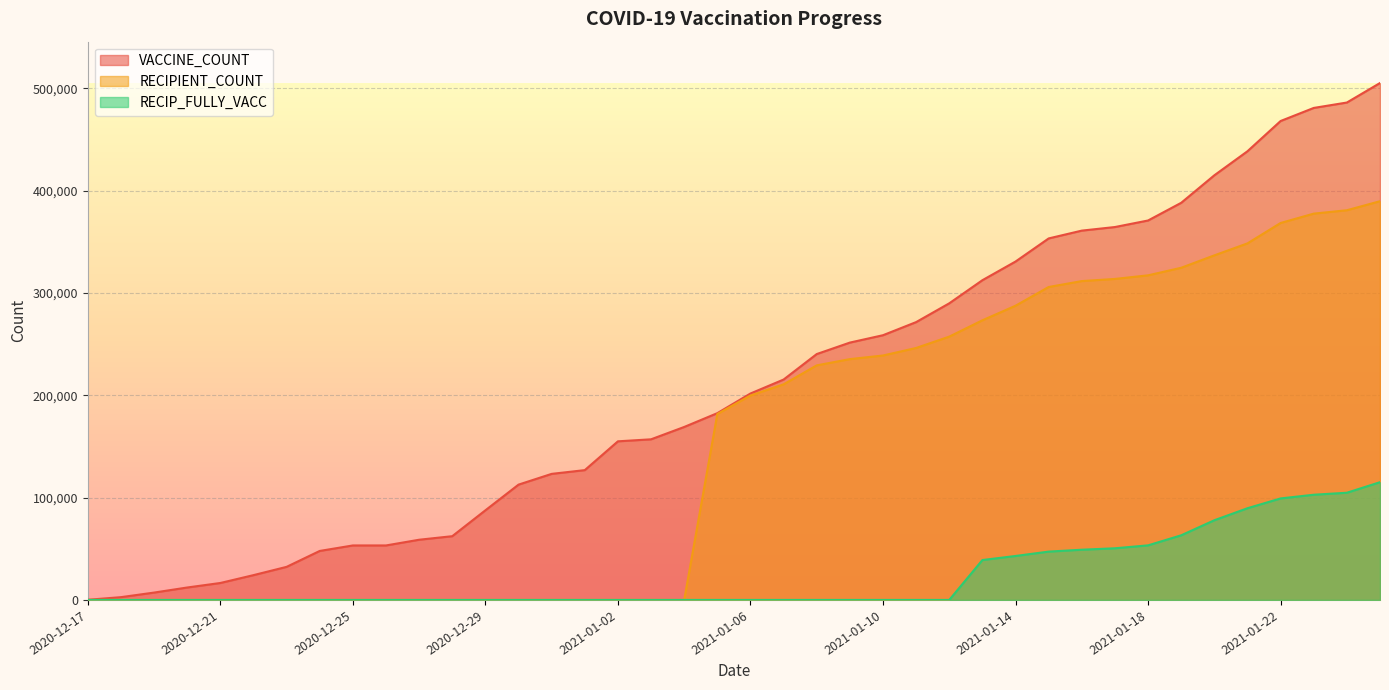

How many data points does each series have?

40